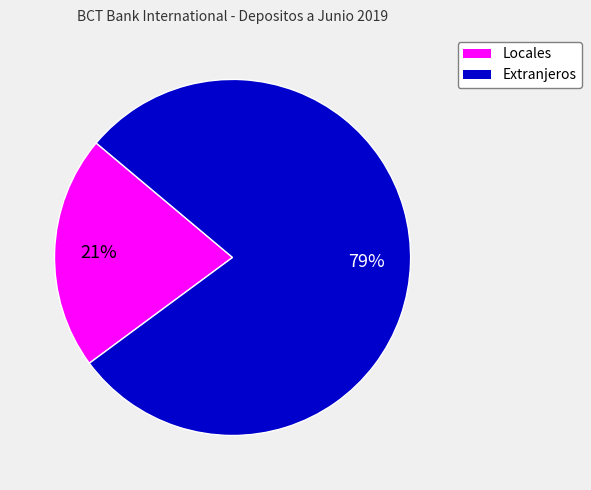

Is it true that Locales is 29% of the pie?

False